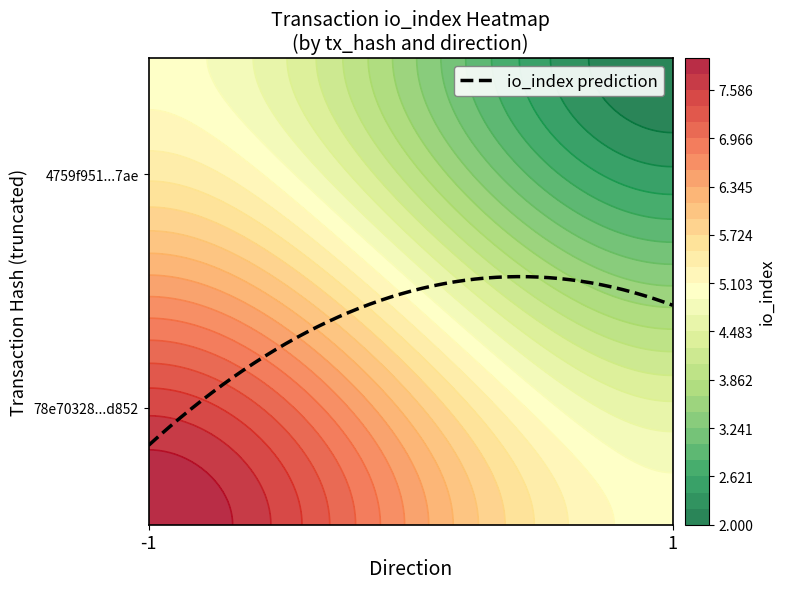

What is the sum of all 78e70328e1c36352d4bdb5c3d6dbdbf7f0ed852 values?

7